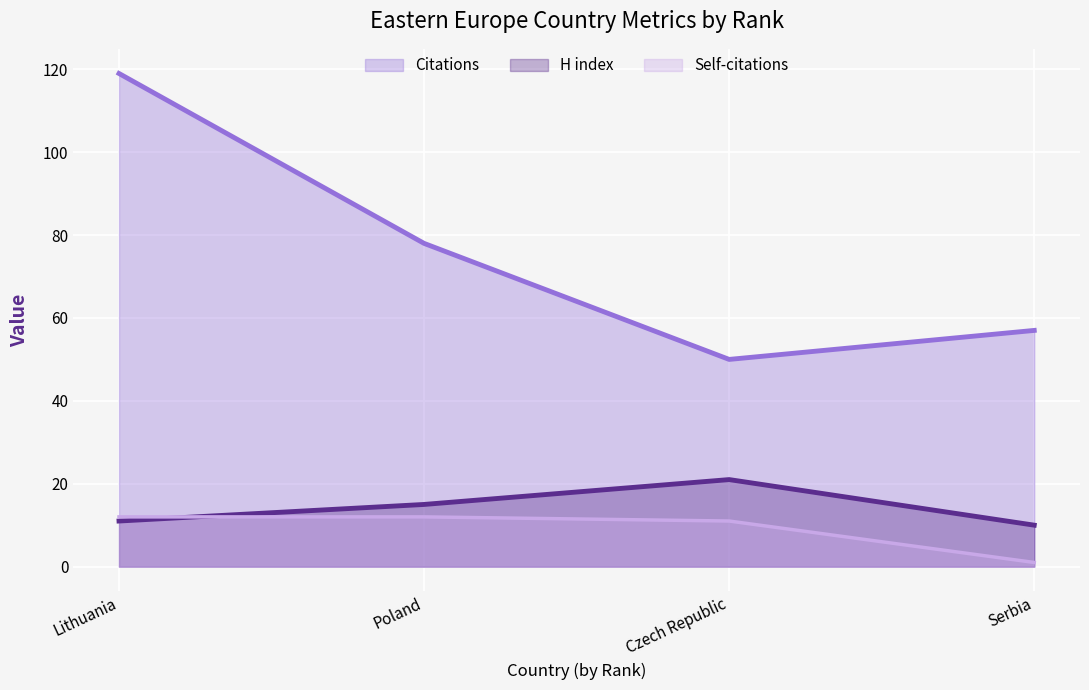

List the series in order of their peak value, highest first.

Citations (line), H index (line), Self-citations (line)